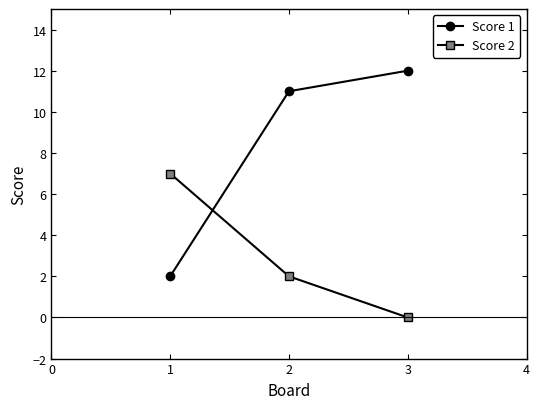

List the series in order of their peak value, lowest first.

Score 2, Score 1